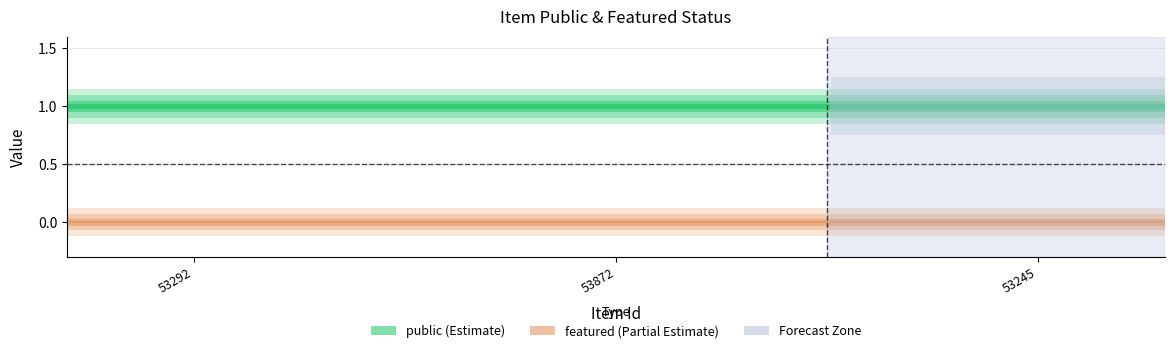

What is the difference between the highest and lowest values at 53292?

1